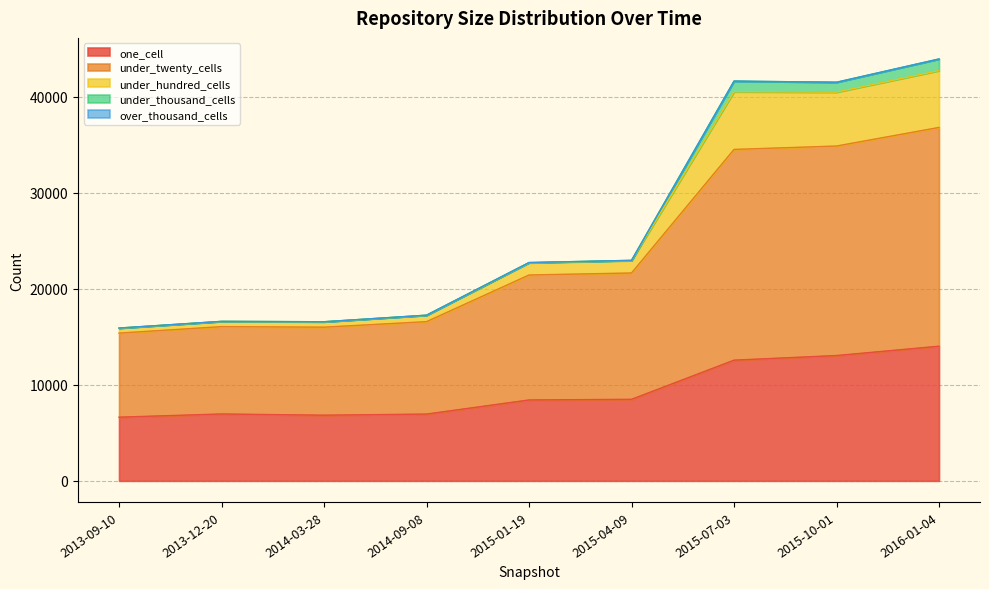

How many lines are shown in the chart?

5